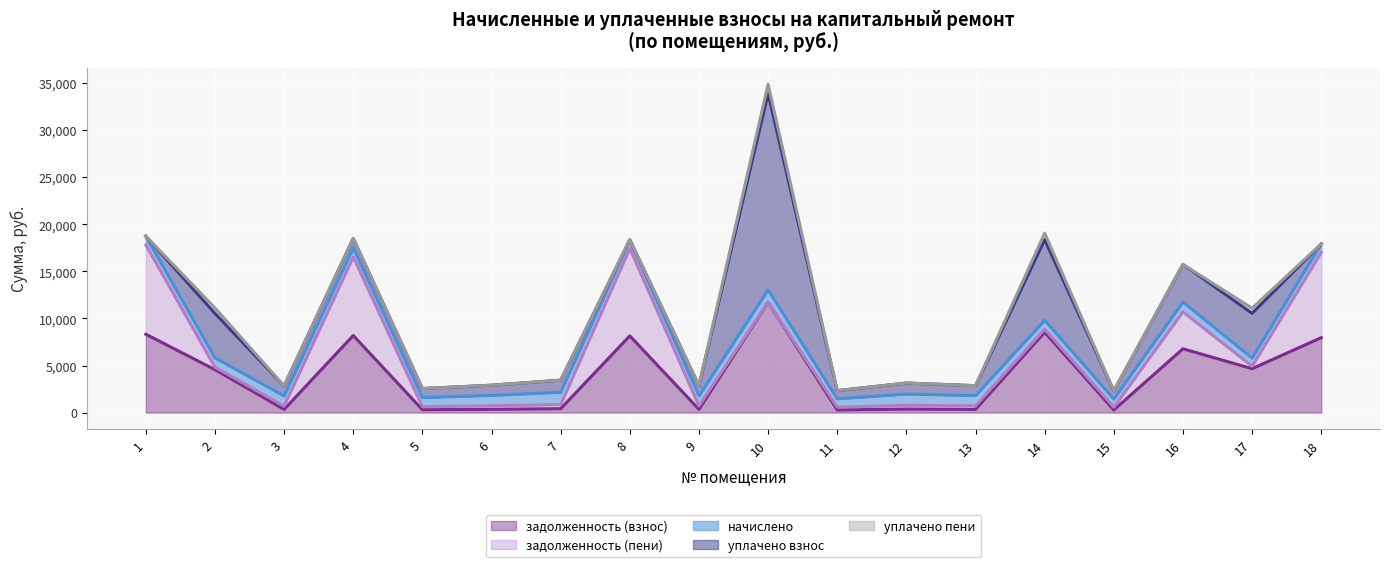

Rank the categories by уплачено пени value from lowest to highest.

1, 3, 4, 5, 6, 7, 8, 9, 11, 12, 13, 15, 16, 18, 17, 2, 14, 10